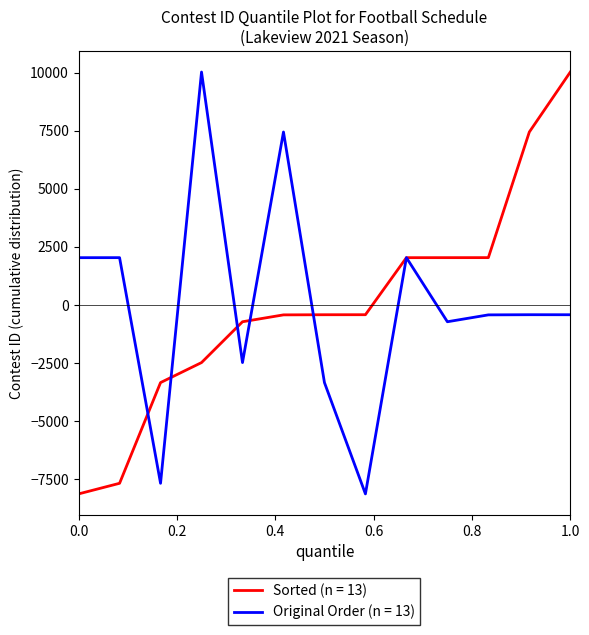

What is the minimum value for Original Order (n = 13)?

-8136